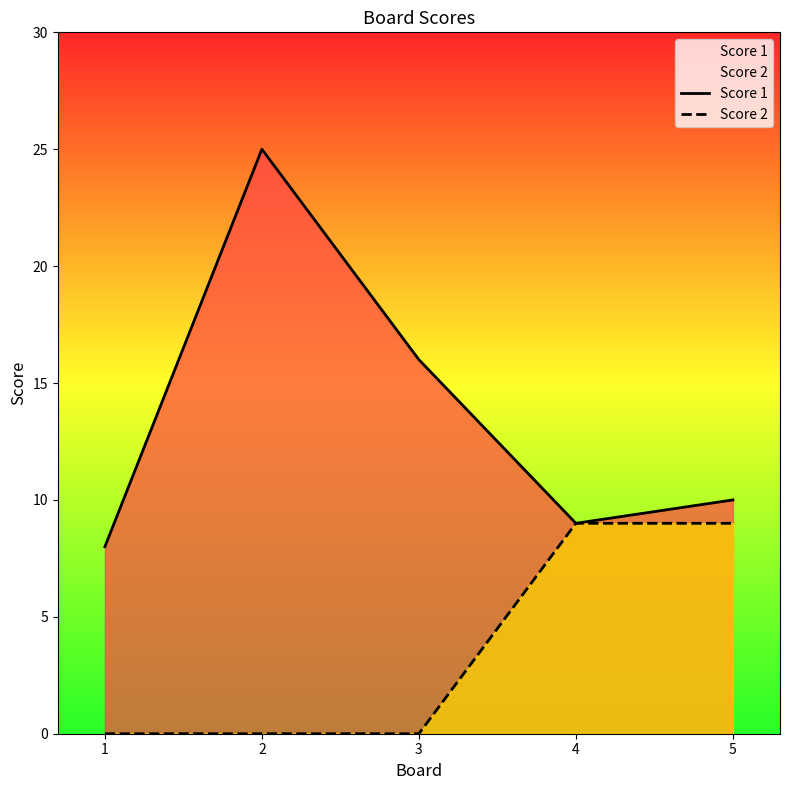

Which label corresponds to the largest value in the chart?

2